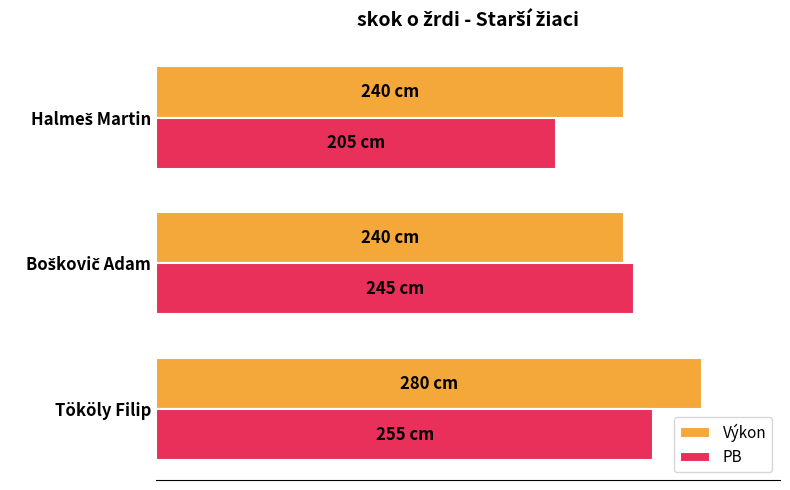

What are all the series names shown in the legend?

Výkon, PB